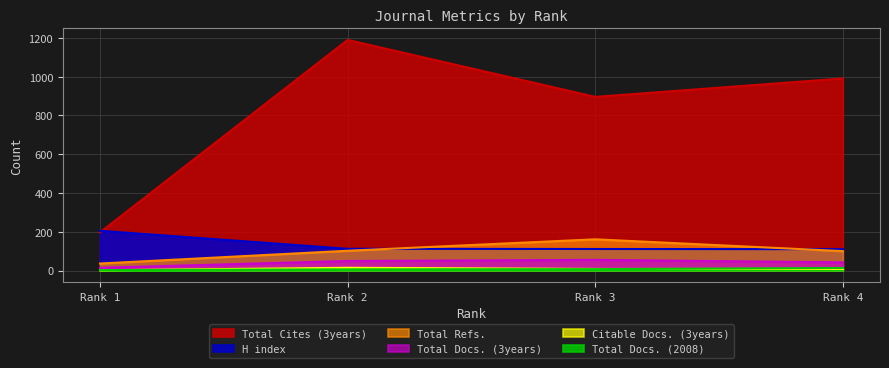

How many data points does each series have?

4